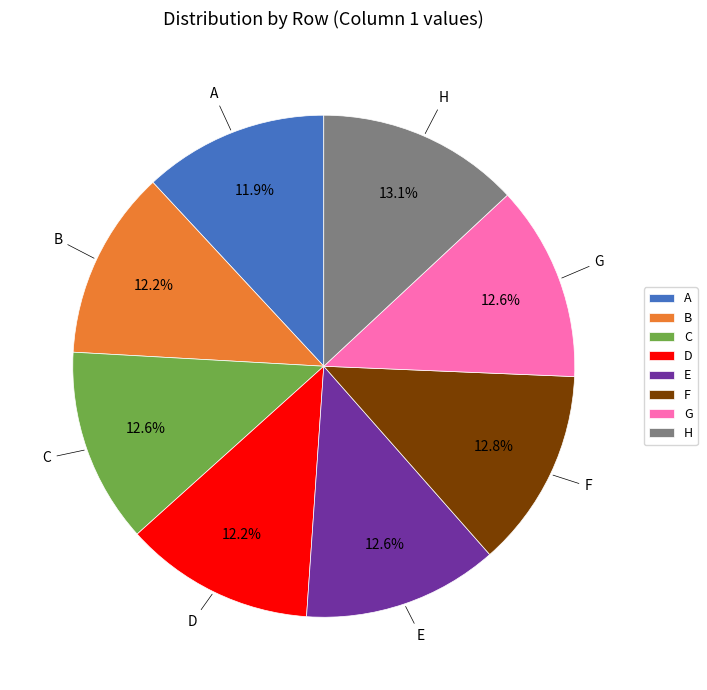

Does E account for over 50% of the chart?

No